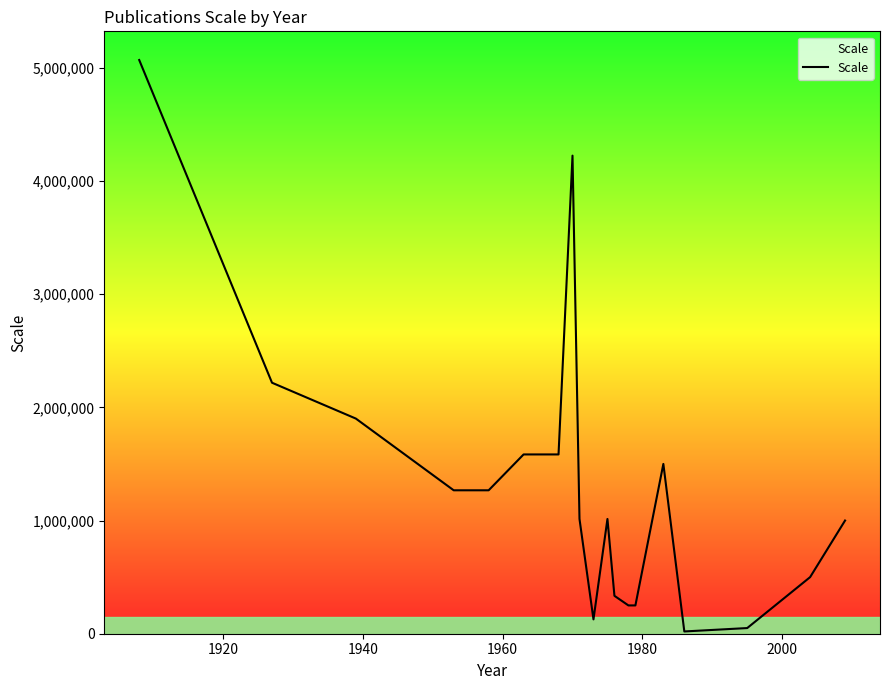

What is the difference between the maximum and minimum values?

5048800.0